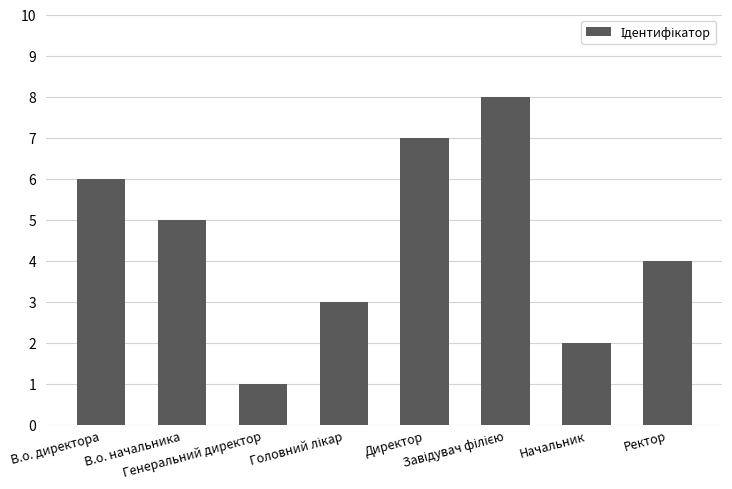

The value at В.о. директора is 8. True or false?

False